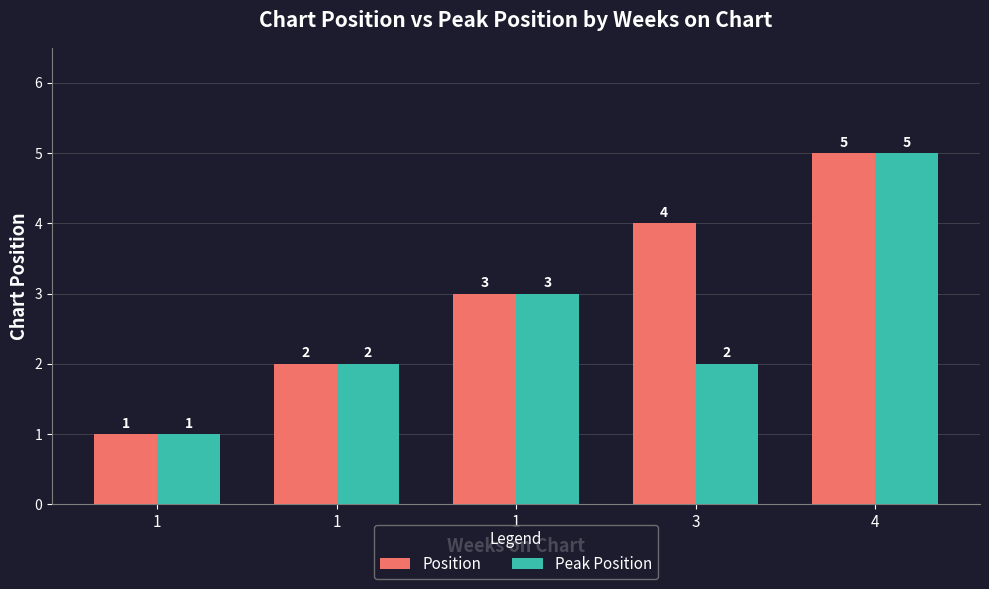

At which label is Peak Position closest to 3?

1